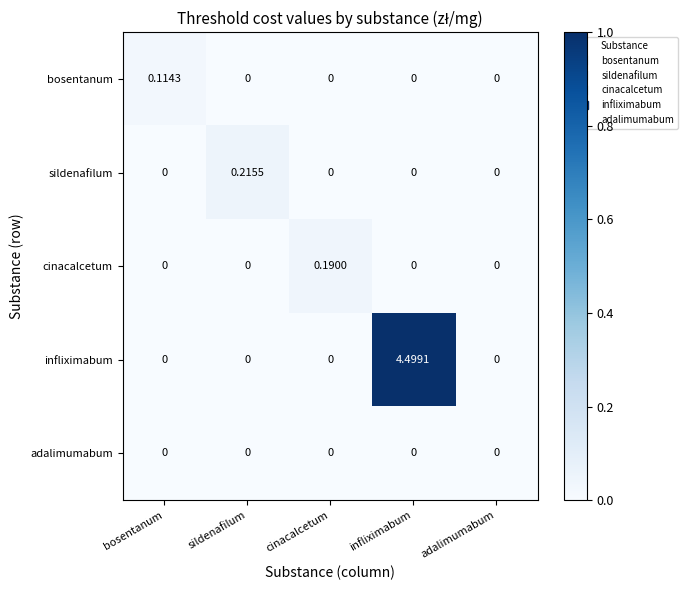

At which category is the sum across all series the highest?

infliximabum